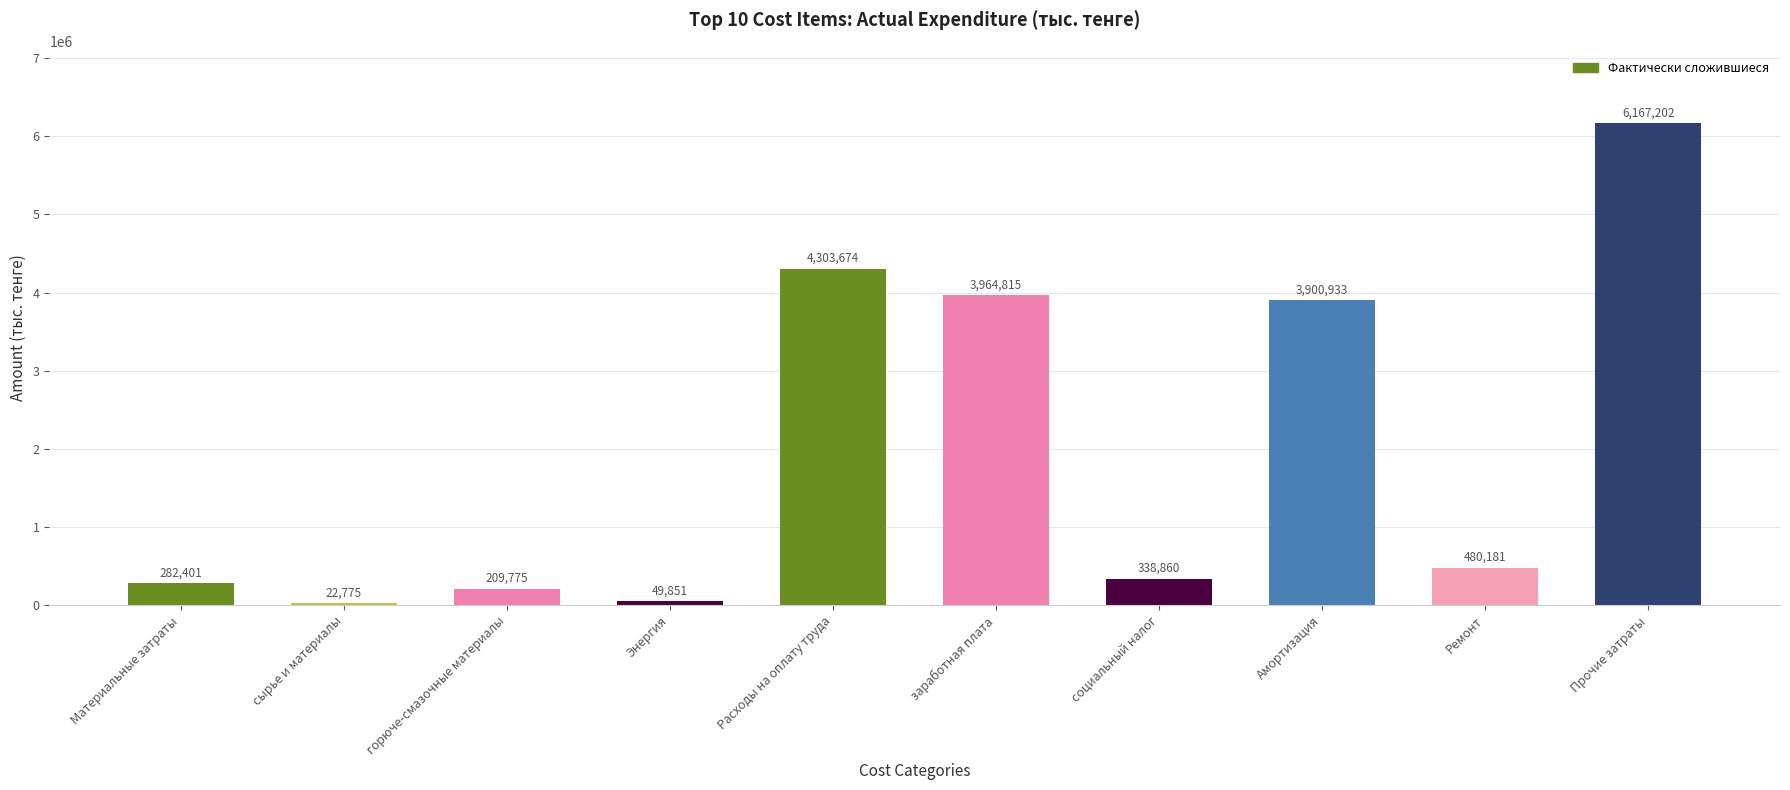

Which label corresponds to the largest value in the chart?

Прочие затраты